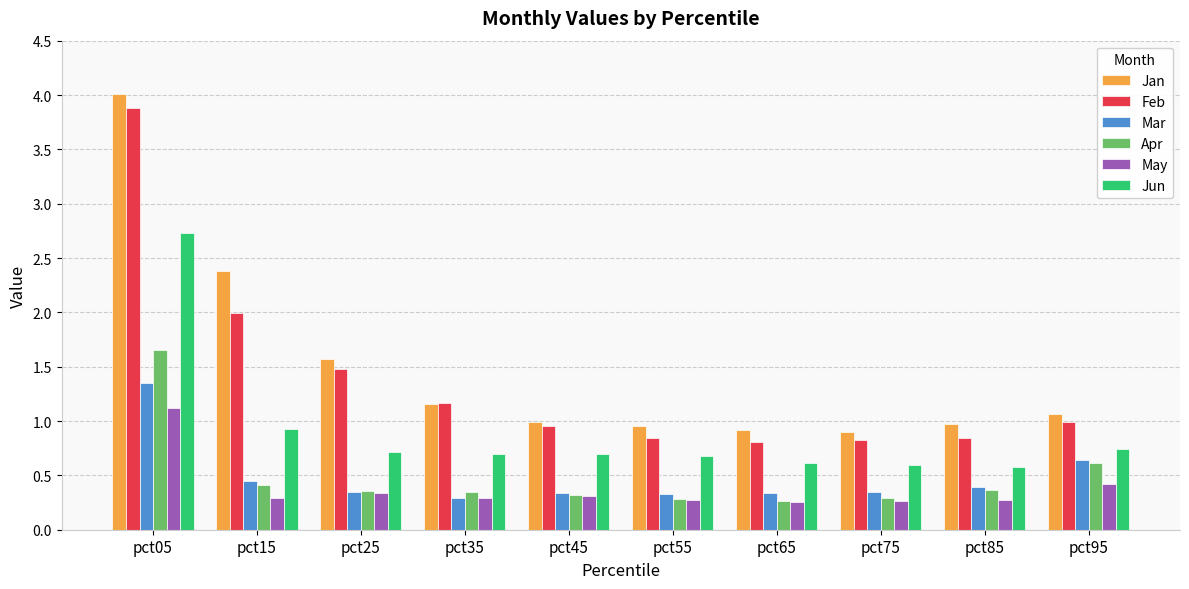

What is the sum of the Mar values at pct25 and pct55?

0.7